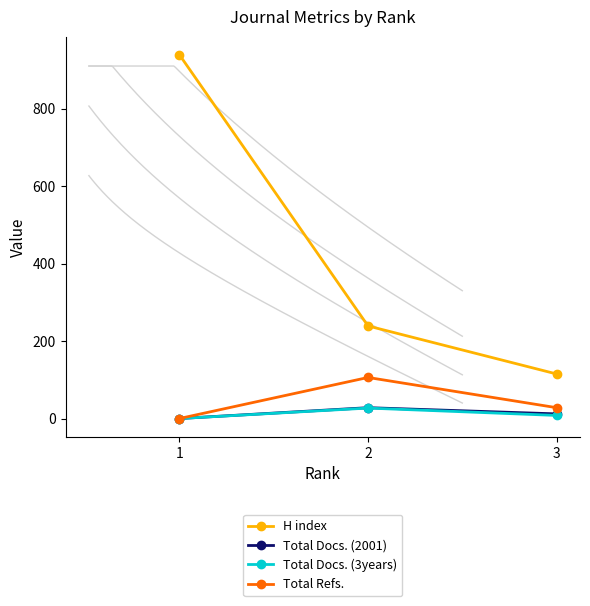

Reading right to left, what are all the values shown in this chart?

H index: 115	239	939
Total Docs. (2001): 12	28	0
Total Docs. (3years): 8	27	0
Total Refs.: 28	106	0